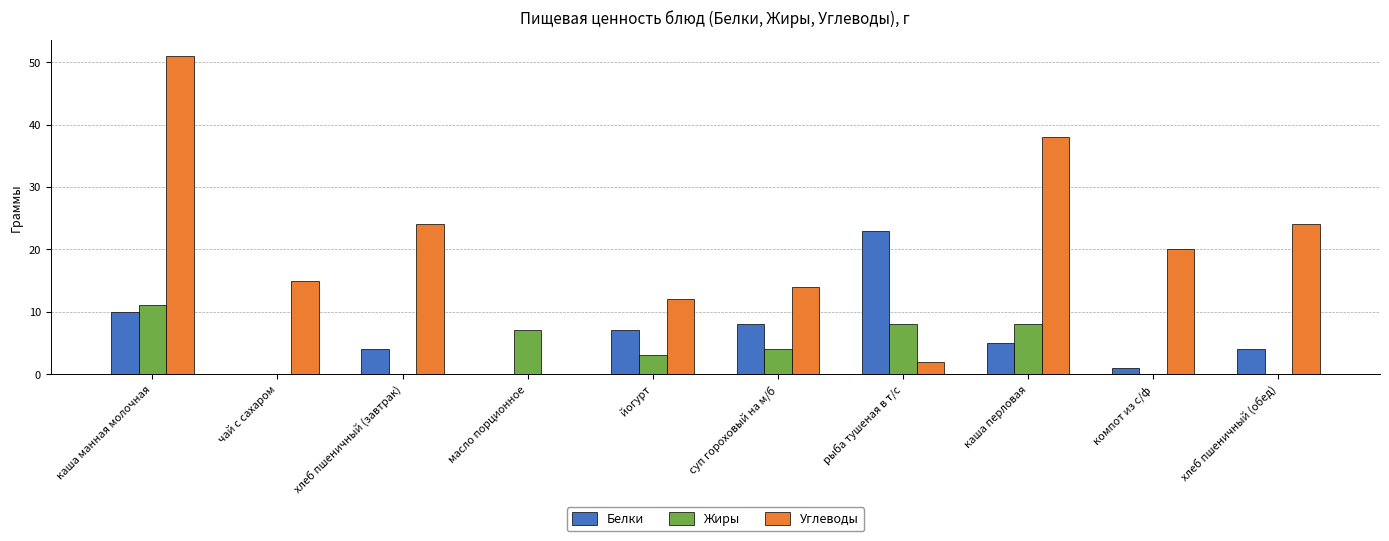

Which series has the largest total across all categories?

Углеводы